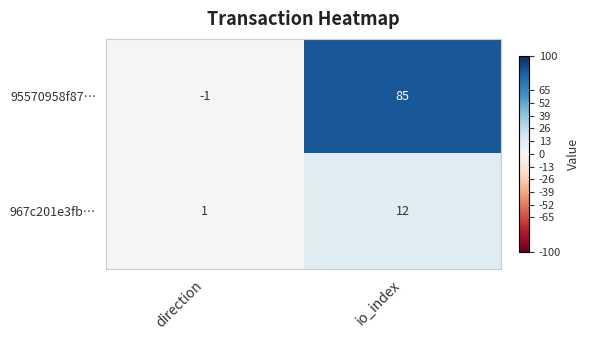

Is it true that 967c201e3fb… equals 8 at io_index?

False